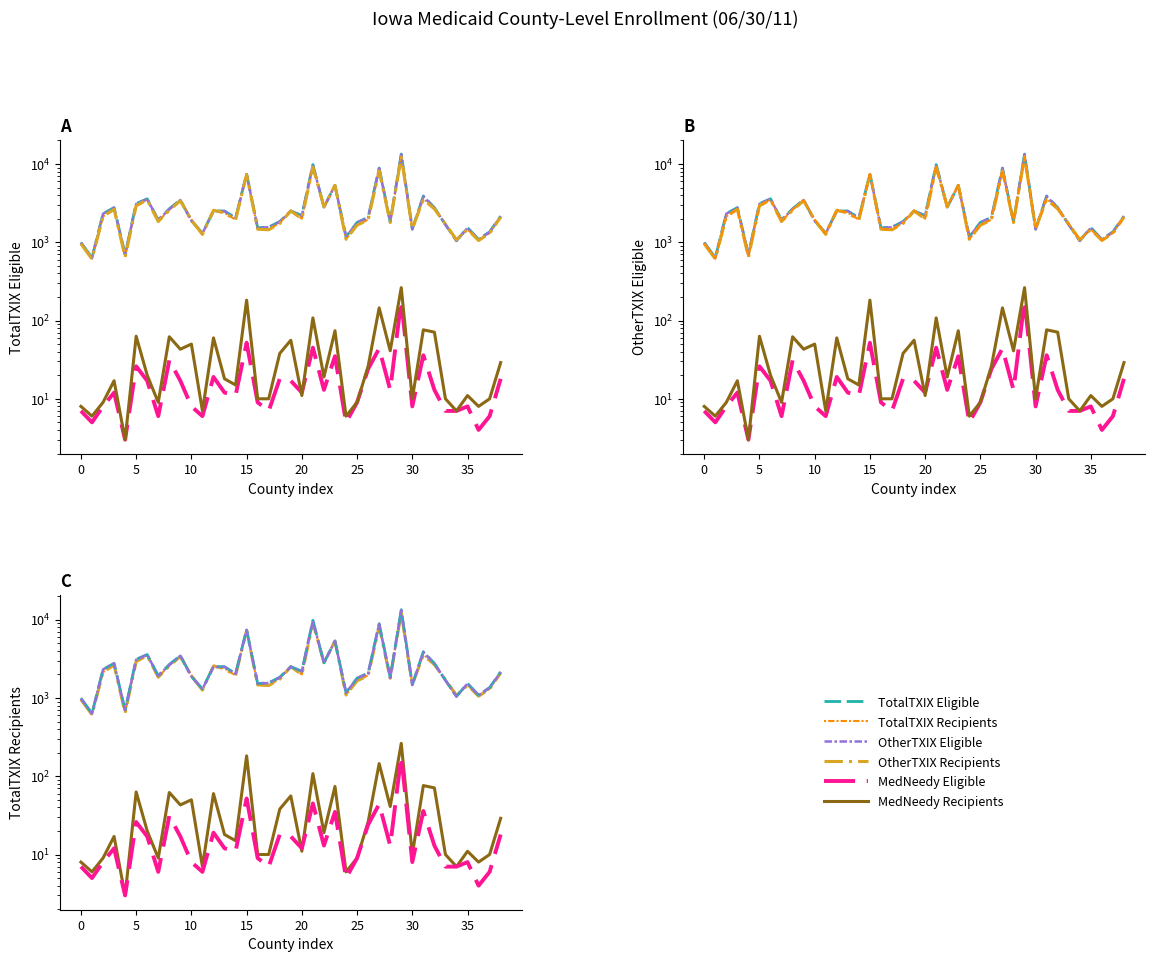

Which category has the highest value across all series?

29